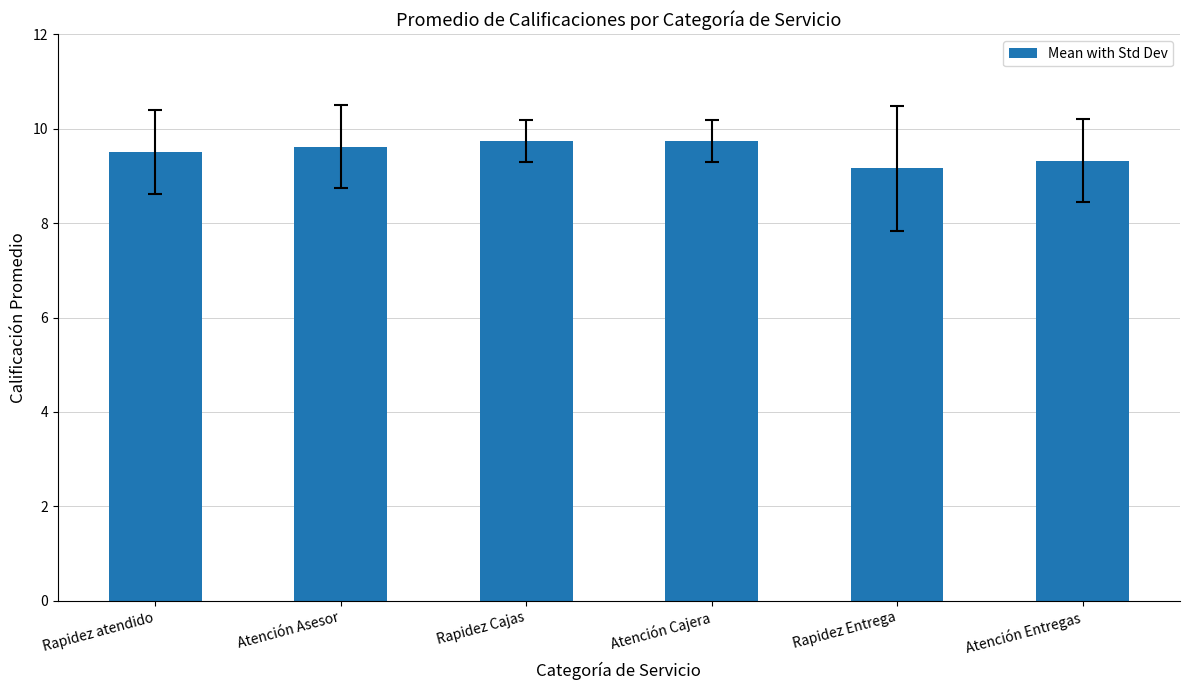

The chart shows a value of 9.7 at Atención Cajera. True or false?

True